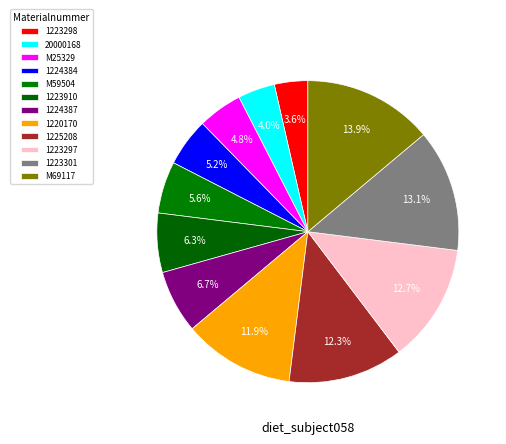

Which category has the smallest portion of the pie?

1223298